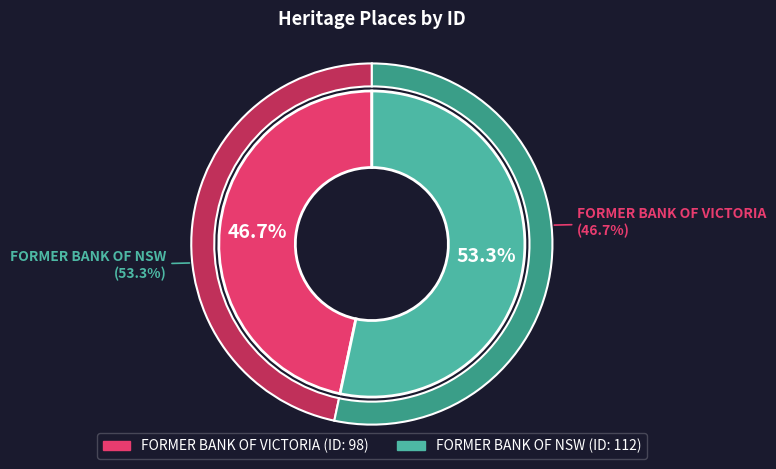

What percentage is the FORMER BANK OF VICTORIA slice, to the nearest percent?

47%